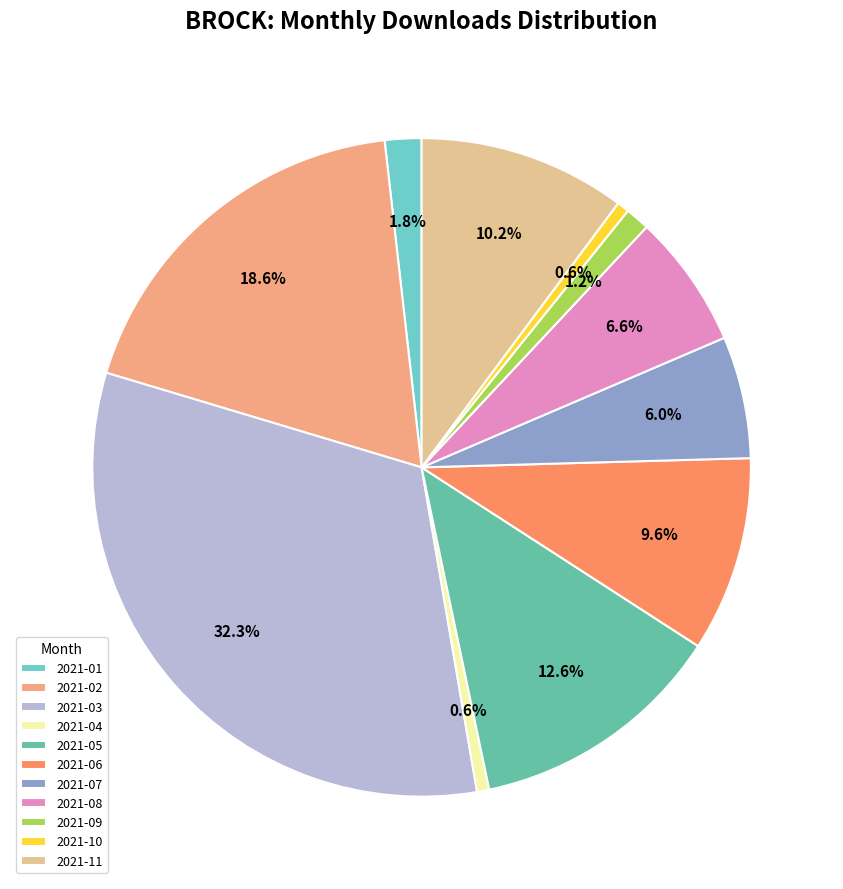

Which has a higher value, 2021-01 or 2021-02?

2021-02